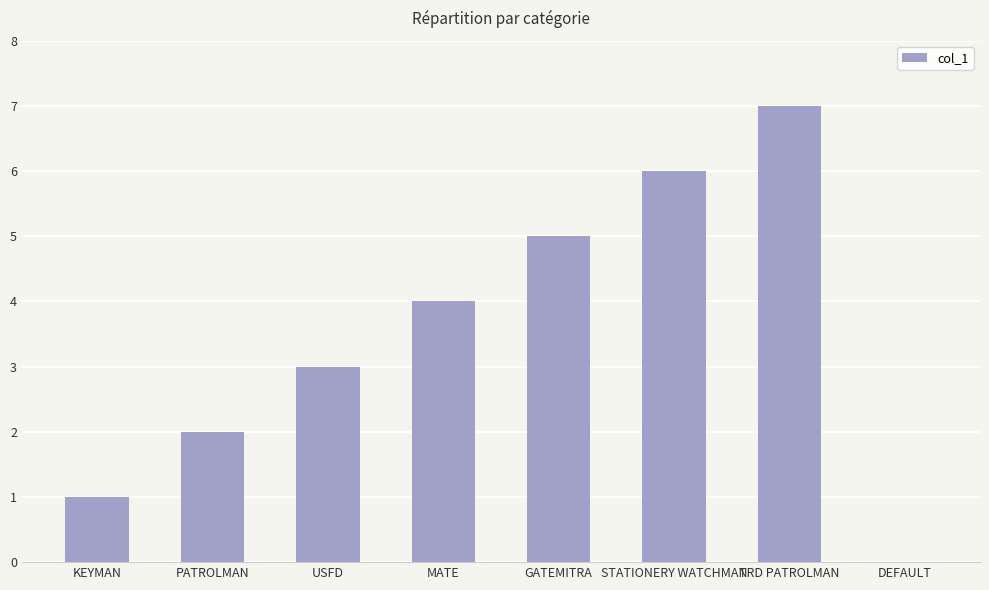

Reading left to right, transcribe all the data shown in this chart.

KEYMAN=1	PATROLMAN=2	USFD=3	MATE=4	GATEMITRA=5	STATIONERY WATCHMAN=6	TRD PATROLMAN=7	DEFAULT=0